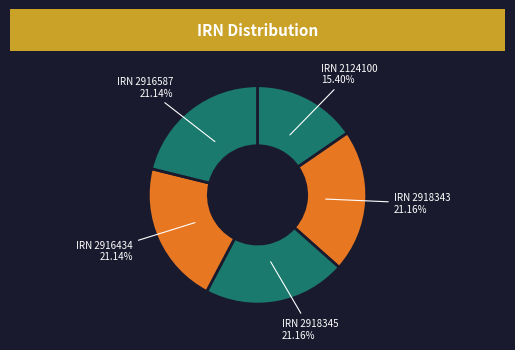

What is the smallest slice in the pie chart?

IRN 2124100